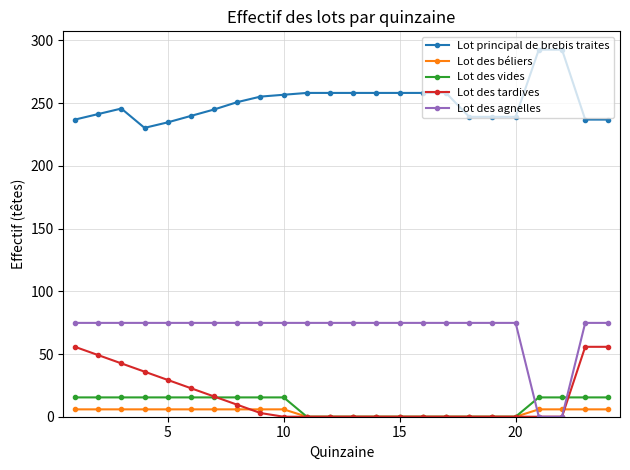

True or false: Lot principal de brebis traites and Lot des tardives cross at least once.

False